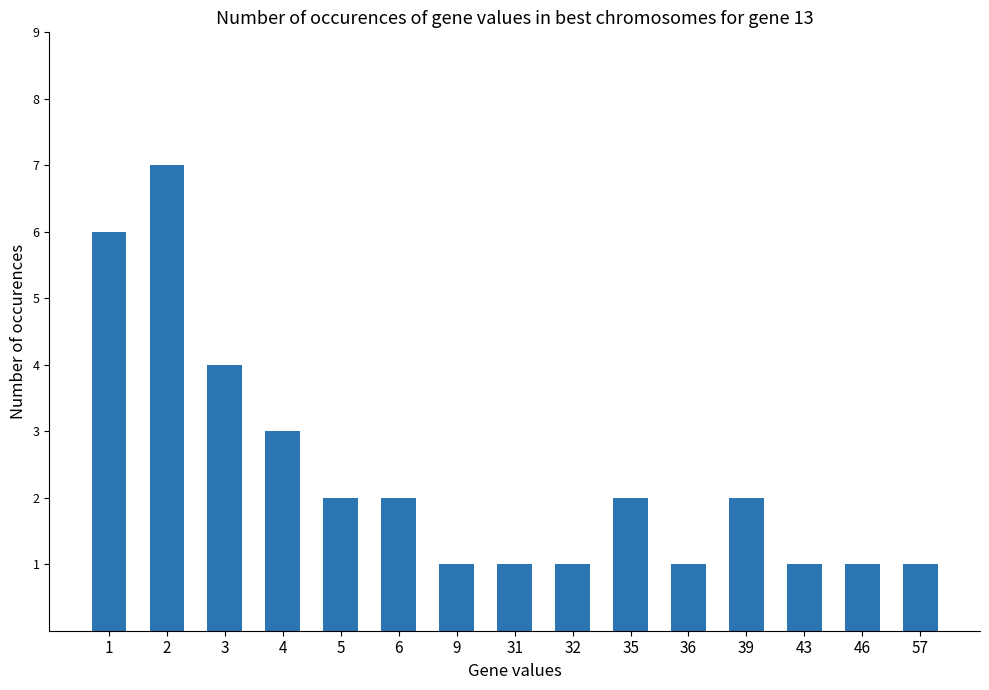

Read the value at 4.

3